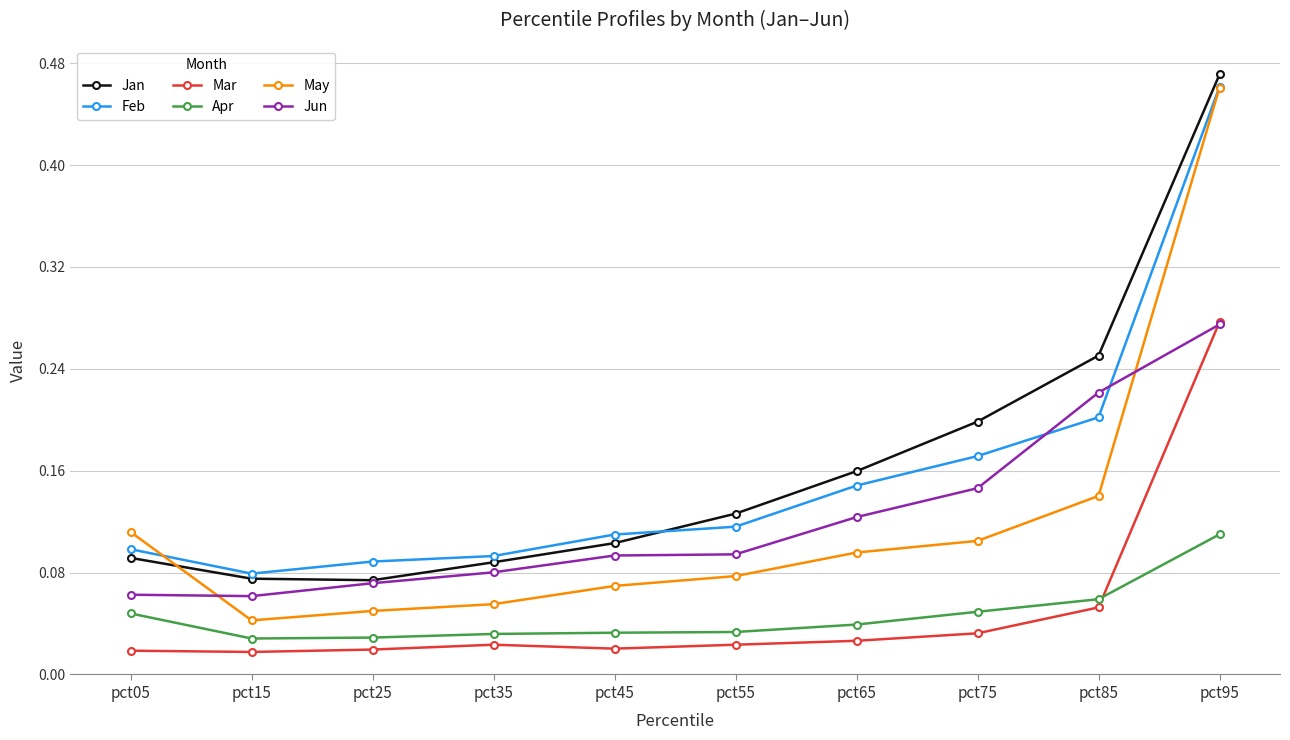

Is this an area chart (filled region under the line)?

No